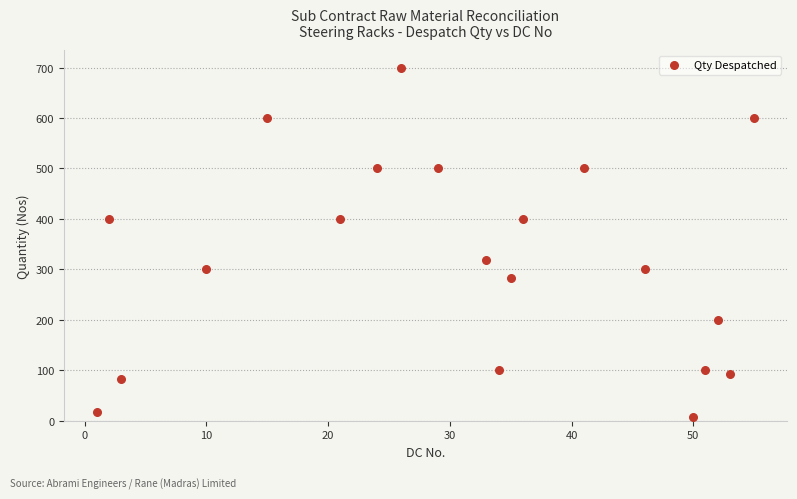

What Y value in the scatter plot is closest to 353?

318